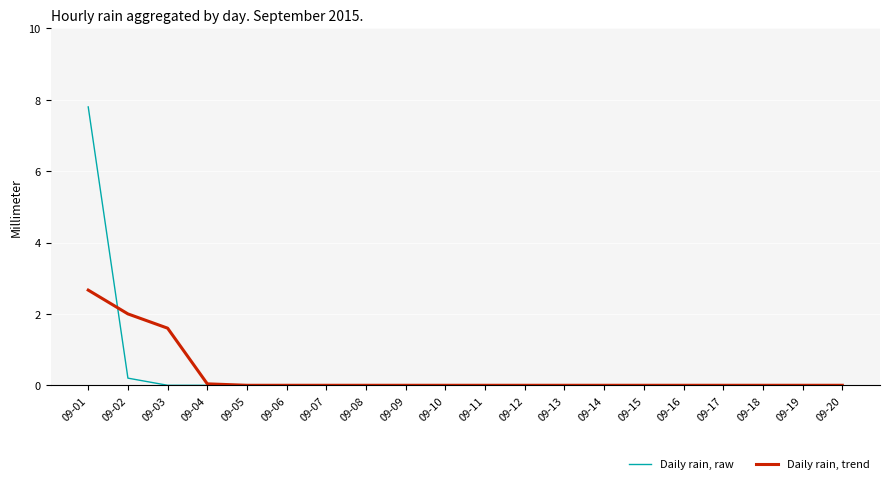

Which label corresponds to the largest value in the chart?

09-01